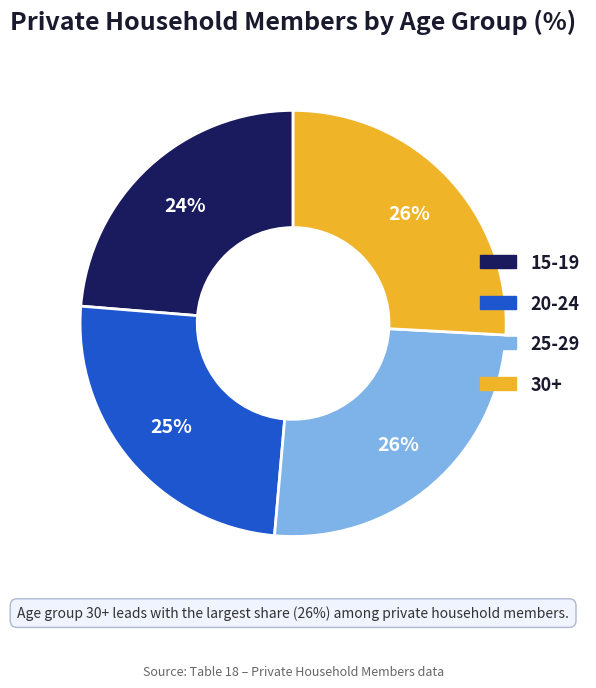

True or false: 30+ accounts for 26% of the total.

True